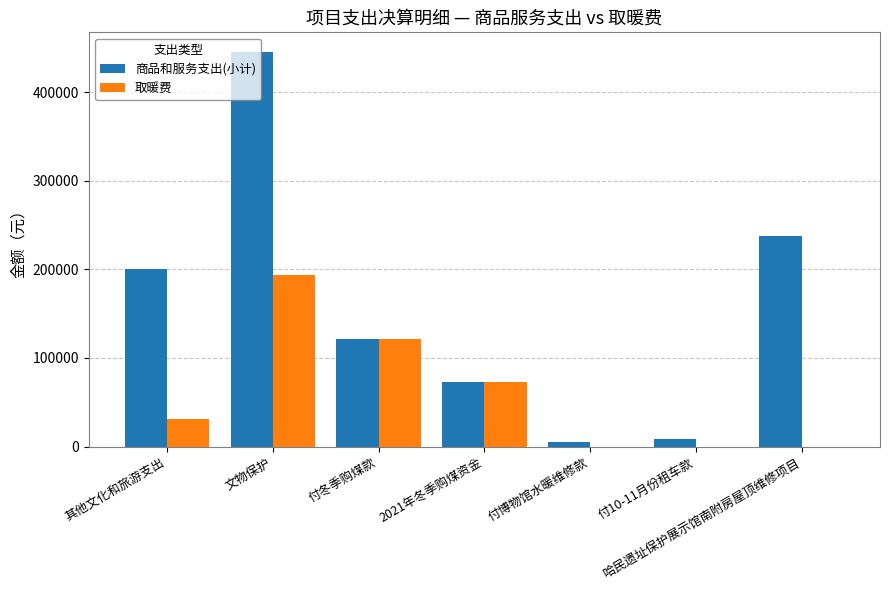

Which series changed the most between 其他文化和旅游支出 and 付10-11月份租车款?

商品和服务支出(小计)